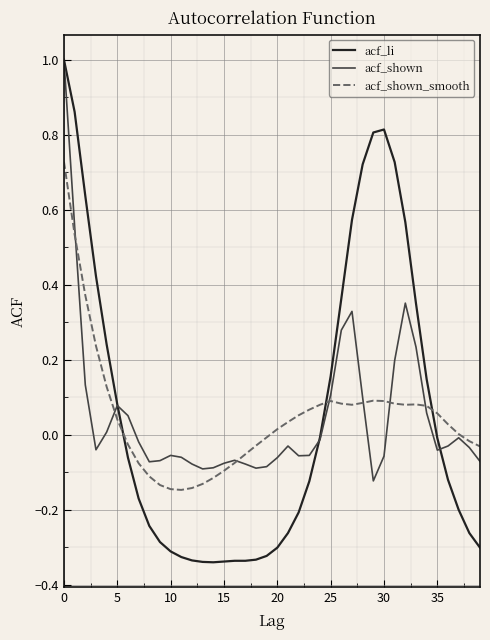

What is the greatest value displayed?

1.0